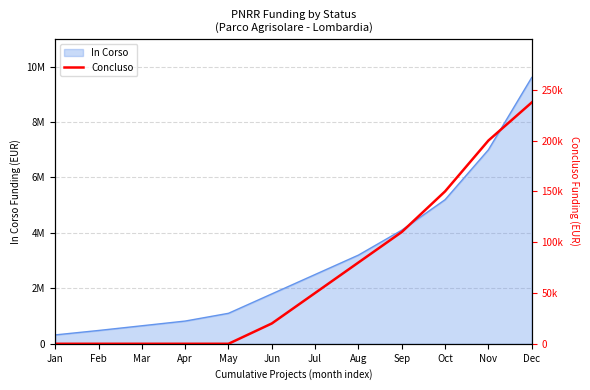

Reading left to right, extract all data points from this chart.

Jan=0	Feb=0	Mar=0	Apr=0	May=0	Jun=20000	Jul=50000	Aug=80000	Sep=110000	Oct=150000	Nov=200000	Dec=237463